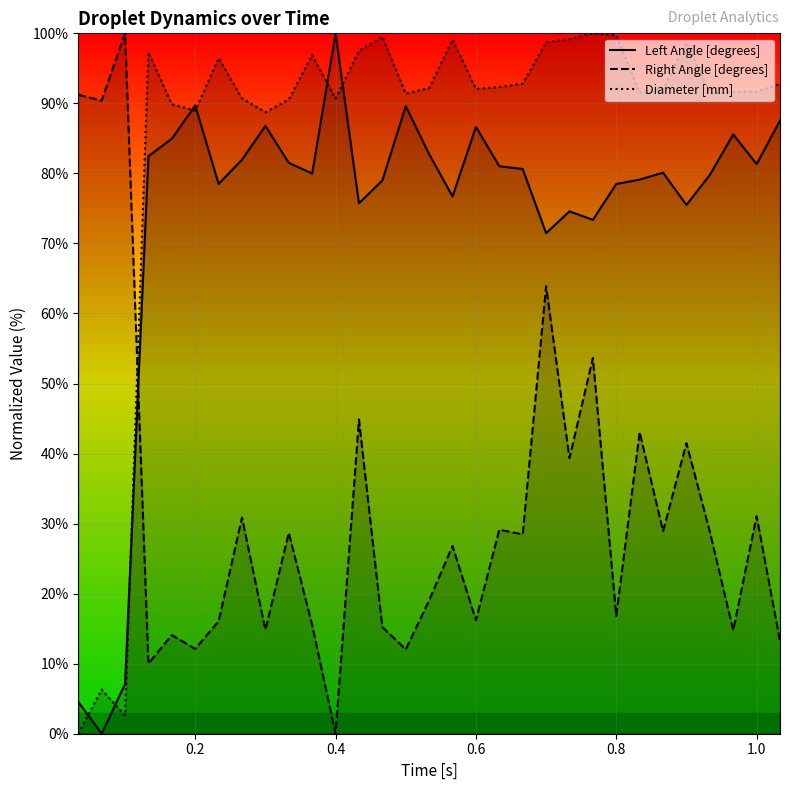

What is the sum of all Right Angle [degrees] values?

990.6